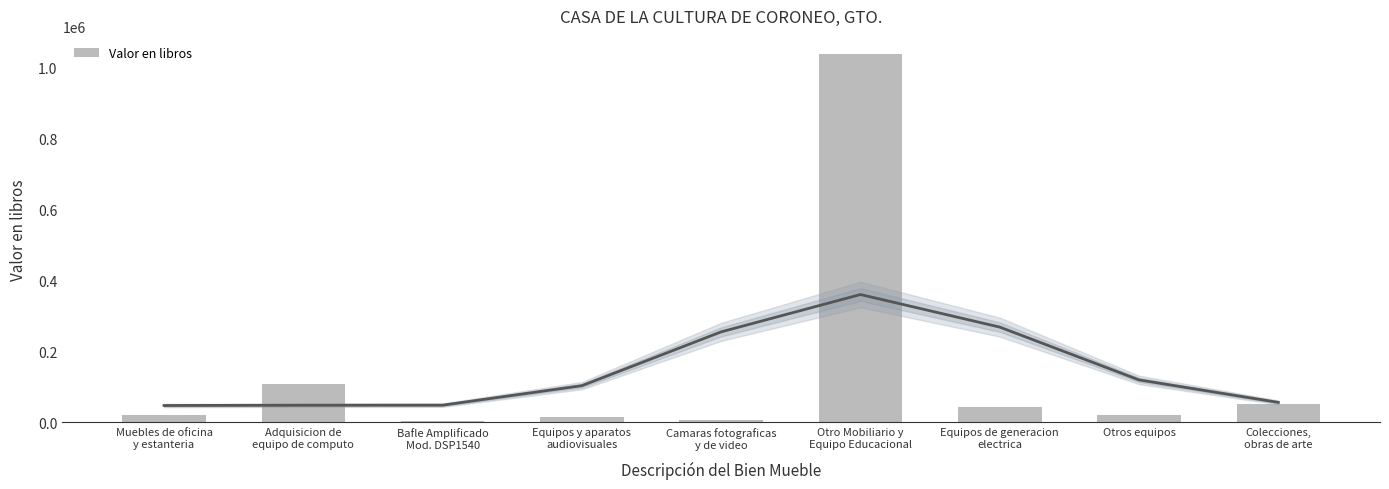

What is the ratio of the value at Colecciones,
obras de arte to the value at Muebles de oficina
y estanteria?

2.4